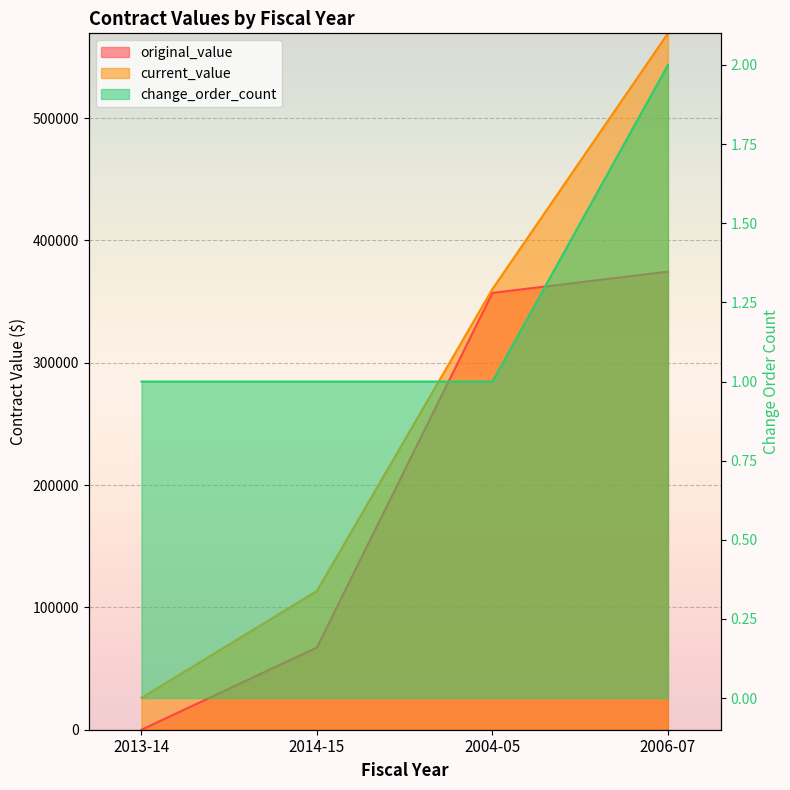

What is the maximum value for current_value?

569314.9